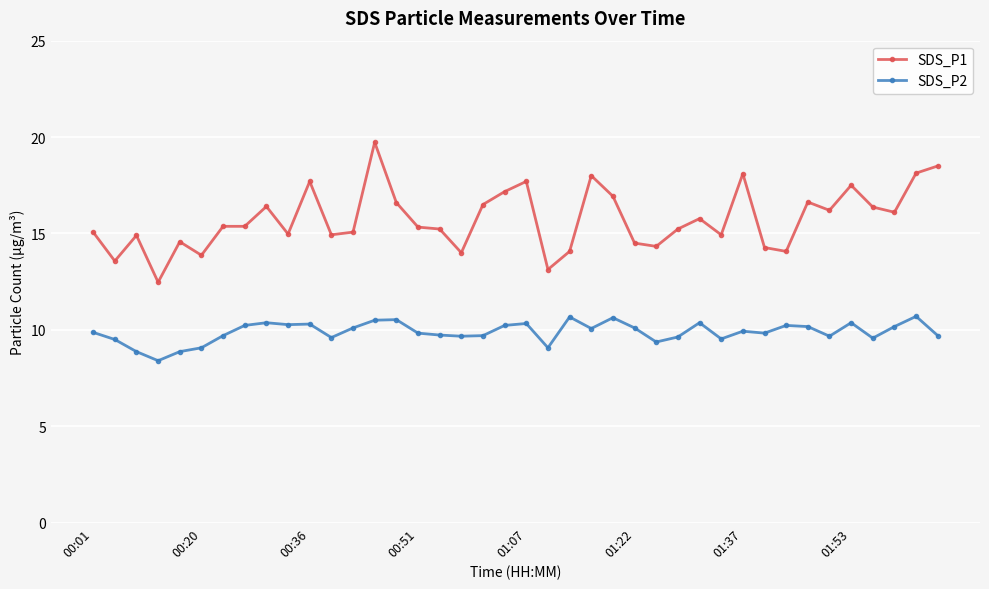

What is the difference between the maximum and minimum values in the SDS_P1 series?

7.3